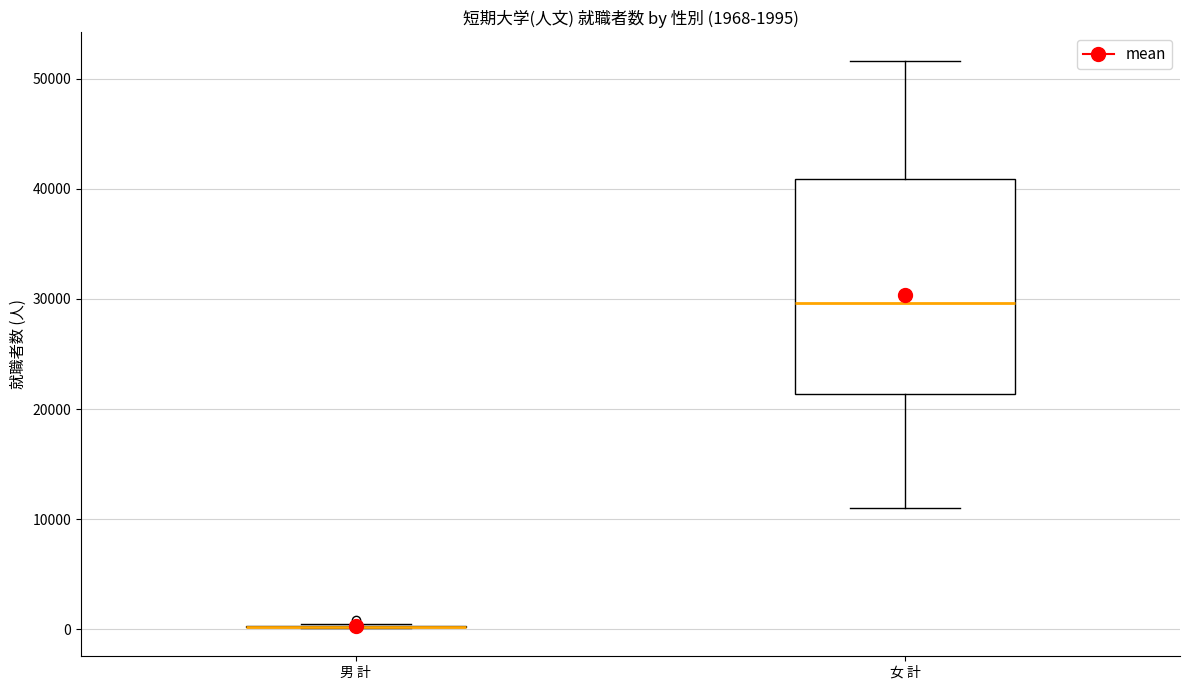

Comparing the boxes themselves (not the whiskers), which one is the tallest?

女 計